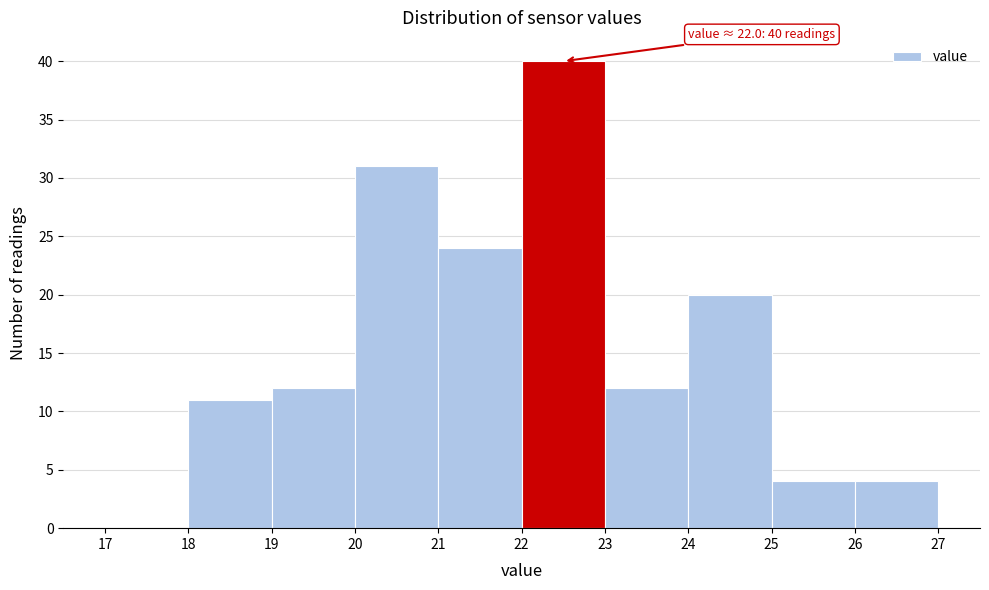

Which range on the x-axis has the tallest bar?

22 to 23